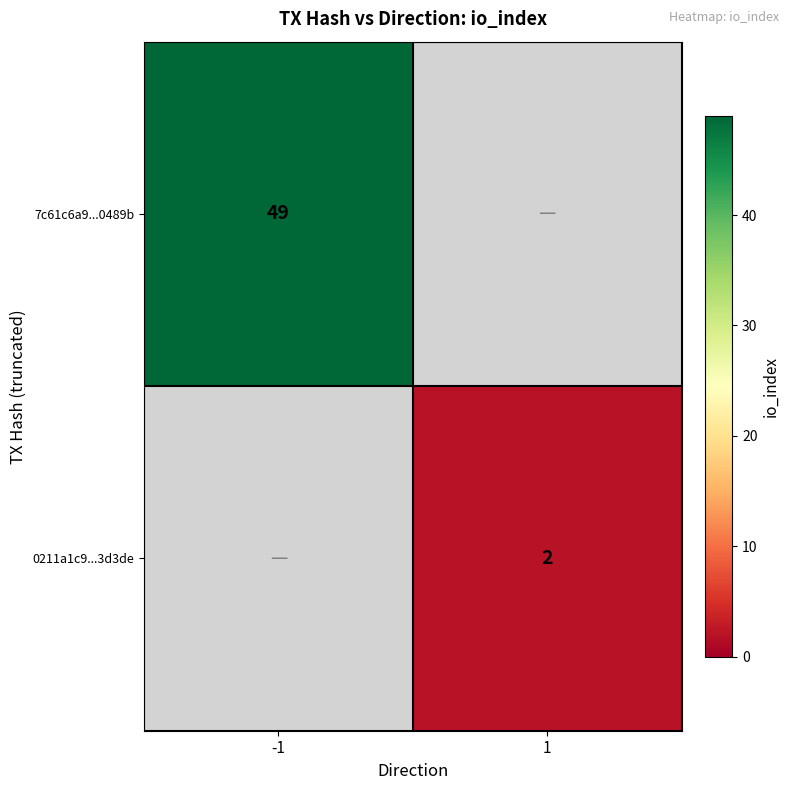

What is the smallest value displayed?

2.0